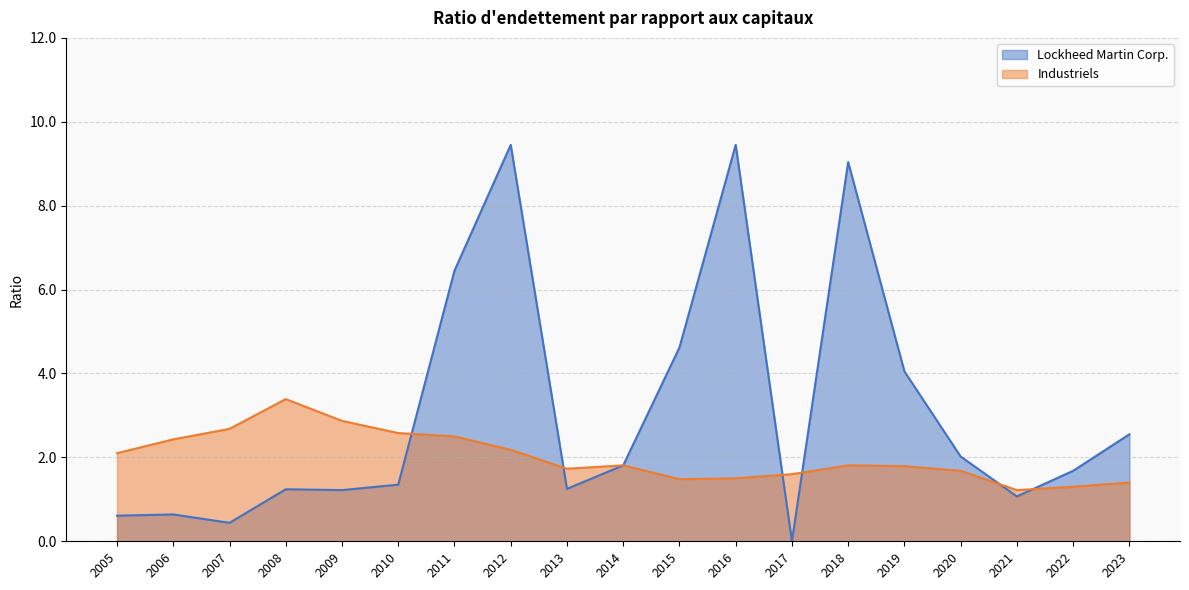

At how many categories does at least one series exceed 6?

4